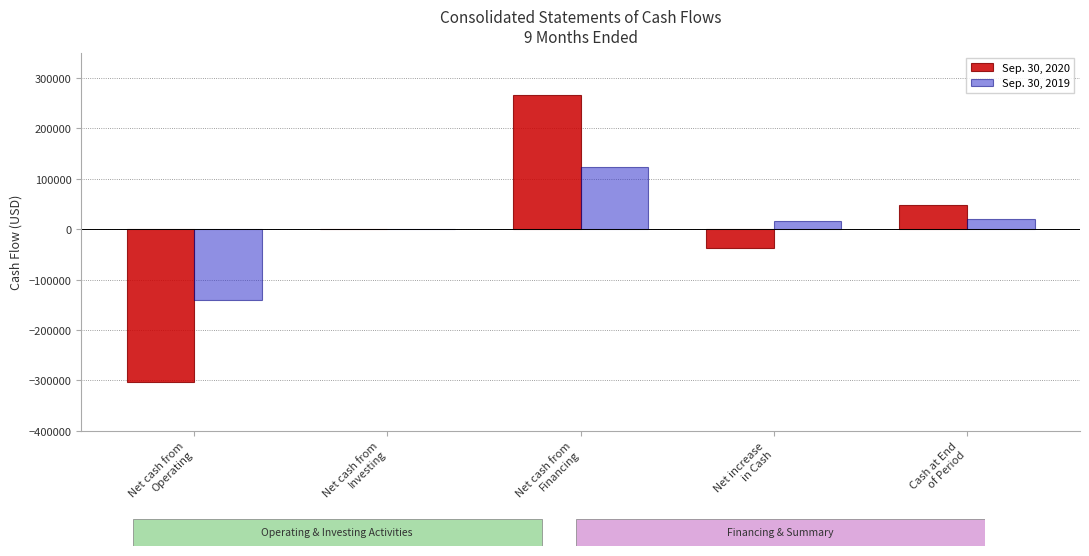

Is the value of Sep. 30, 2019 at Net cash from
Operating greater than the value of Sep. 30, 2020 at Net cash from
Investing?

No